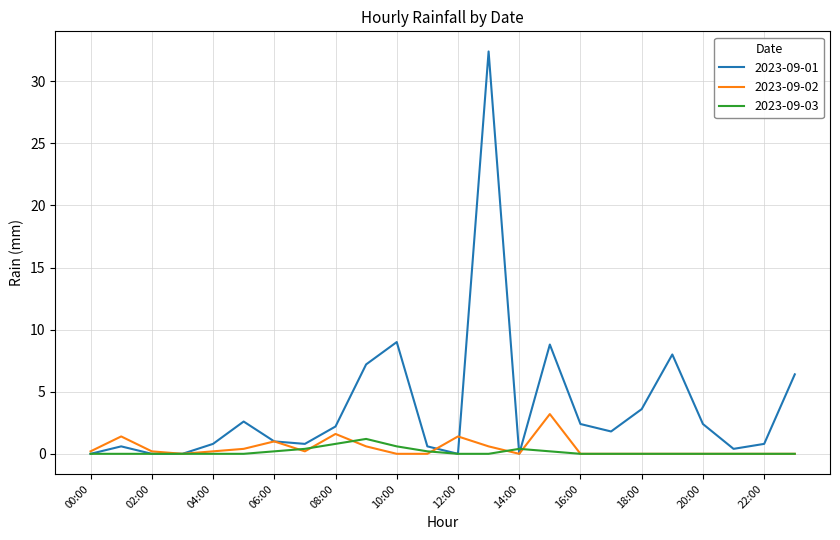

Which series has the widest spread of values?

2023-09-01